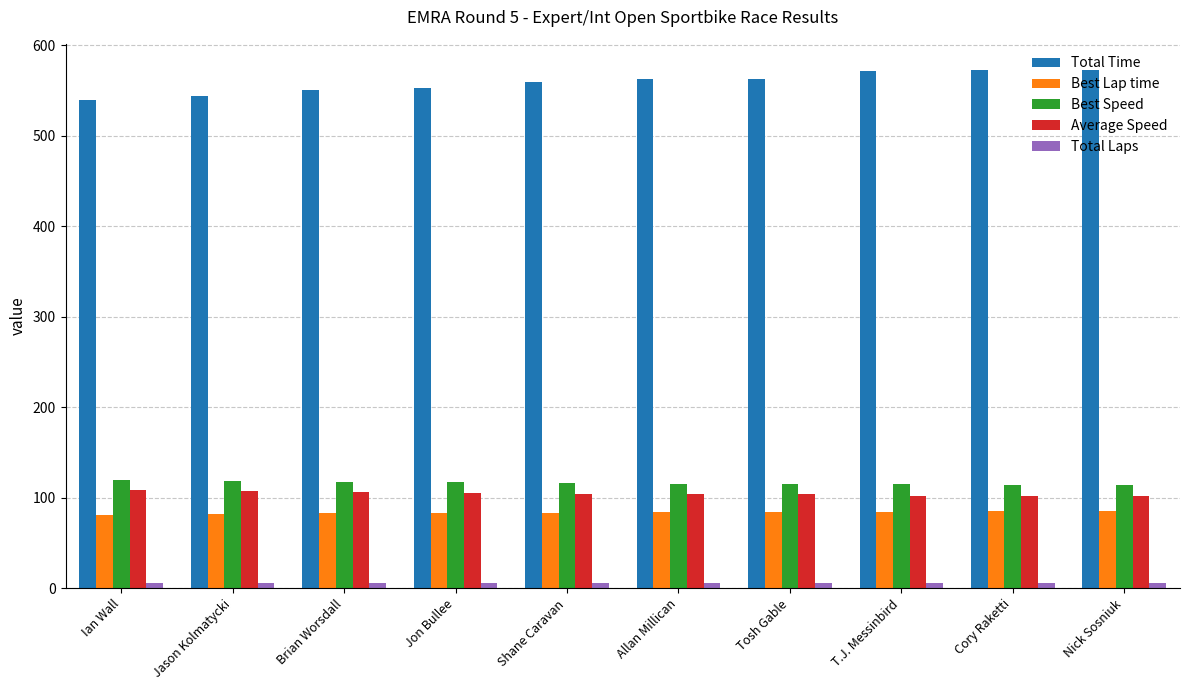

The Average Speed series shows 107.2 at Jason Kolmatycki. True or false?

True